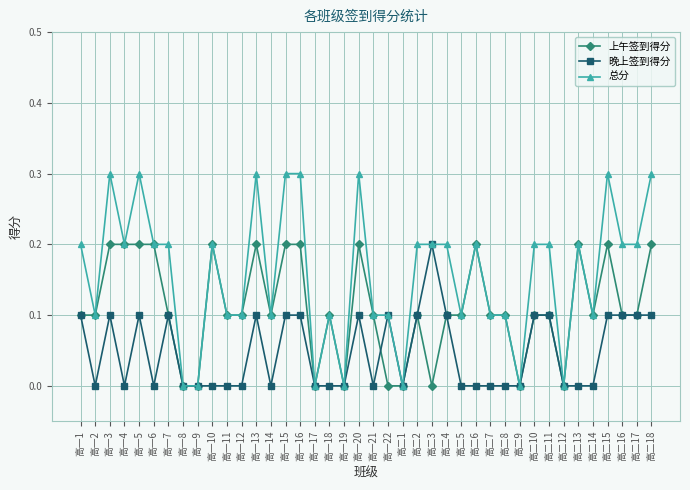

True or false: 上午签到得分 has more than 0 interior local peaks.

True